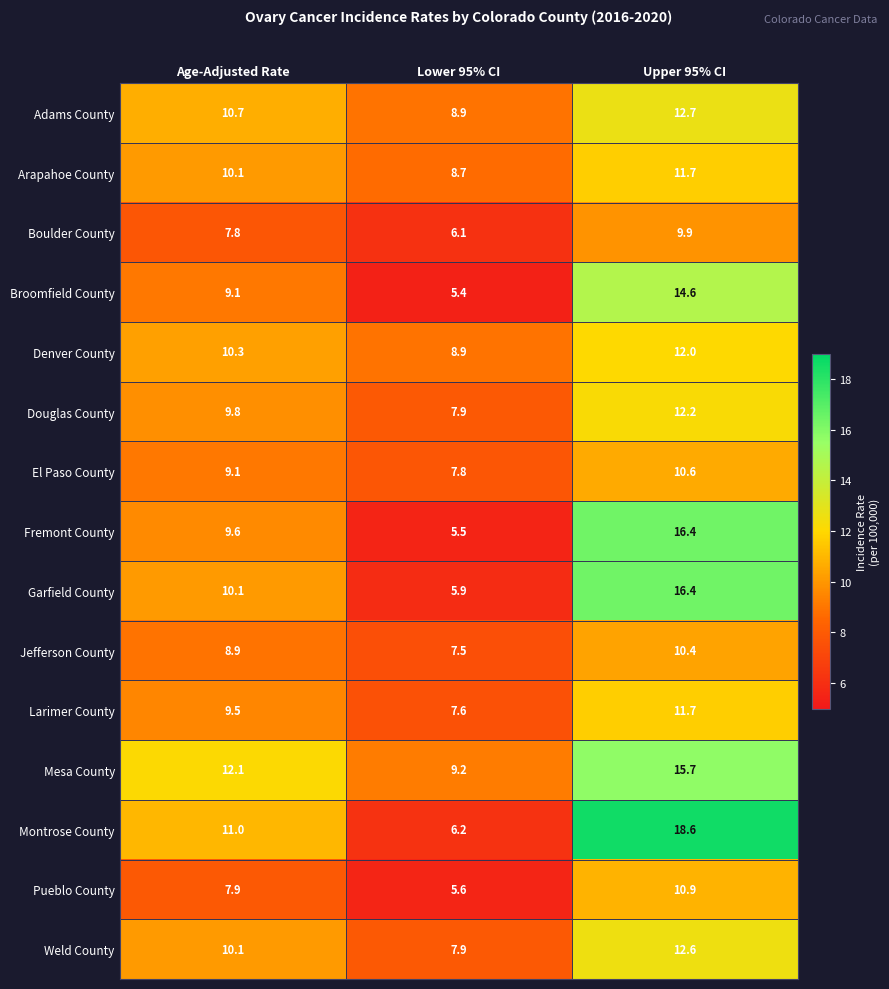

Which series has the largest total across all categories?

Mesa County